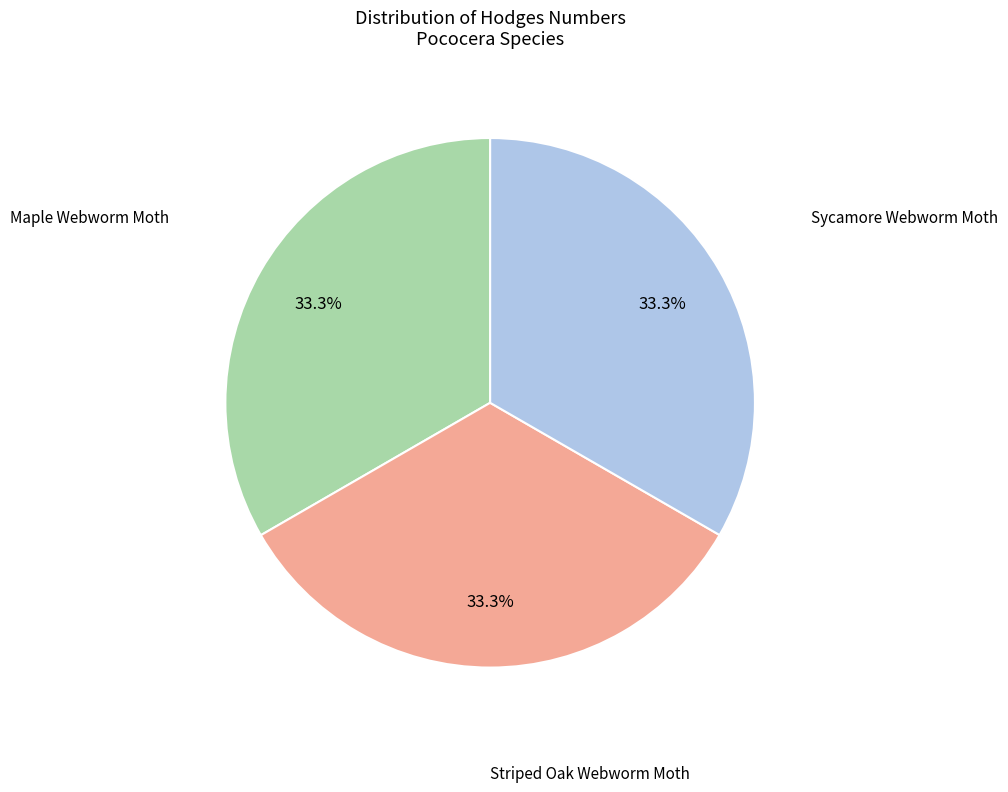

Count the number of slices in the pie.

3